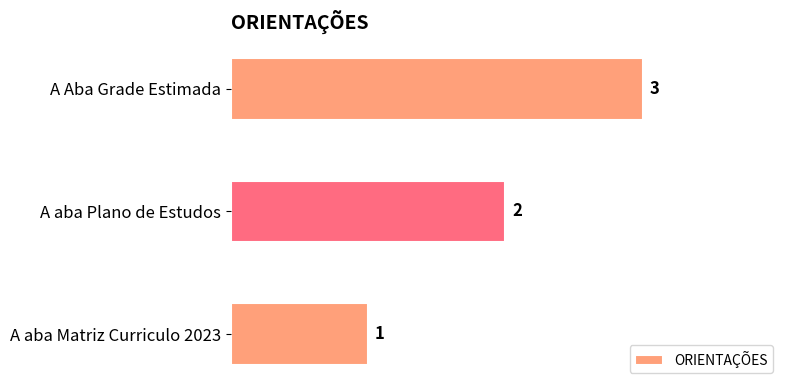

The chart shows a value of 2 at A Aba Grade Estimada. True or false?

False